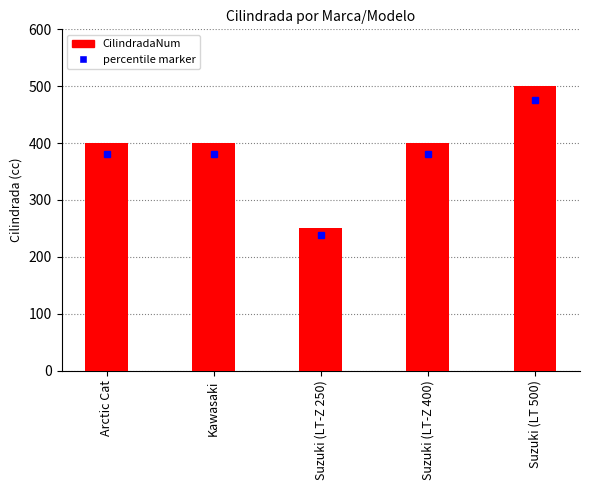

Which has a higher value, Suzuki (LT-Z 250) or Suzuki (LT-Z 400)?

Suzuki (LT-Z 400)